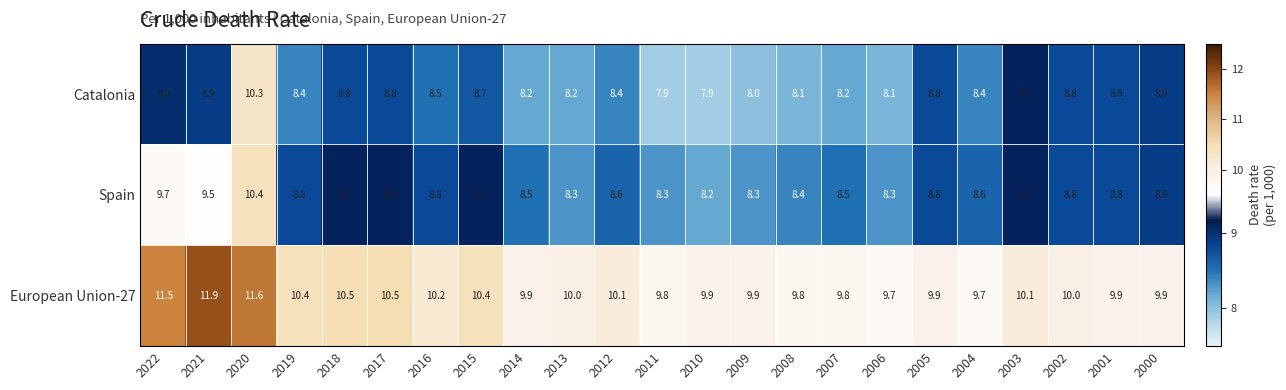

Which series has the widest spread of values?

Catalonia